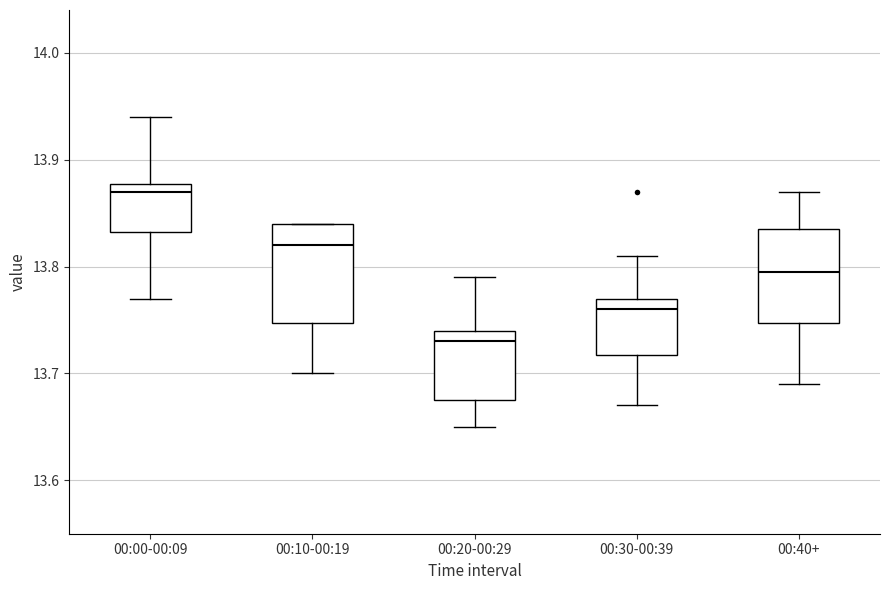

Which box has the highest median line?

00:00-00:09